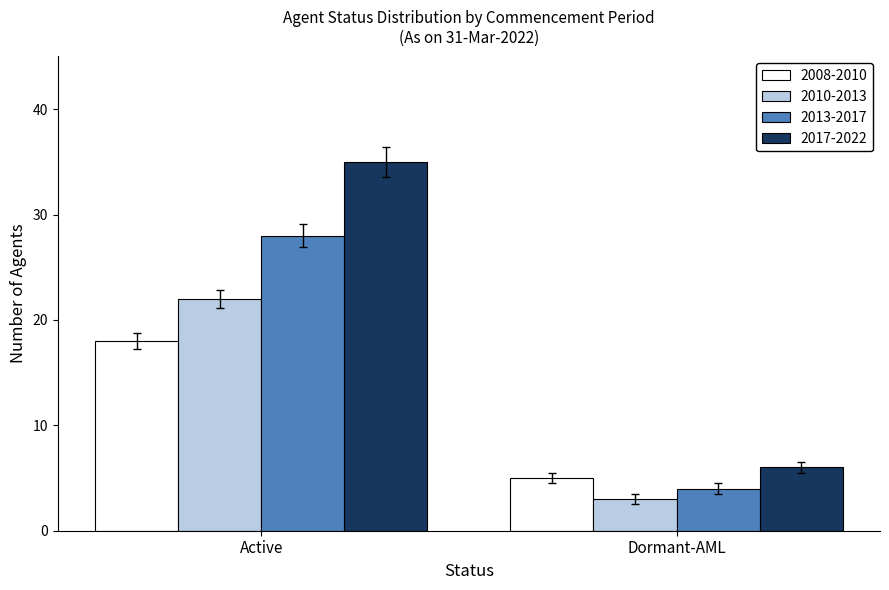

Reading left to right, list all the values displayed in this chart.

2008-2010: 18	5
2010-2013: 22	3
2013-2017: 28	4
2017-2022: 35	6